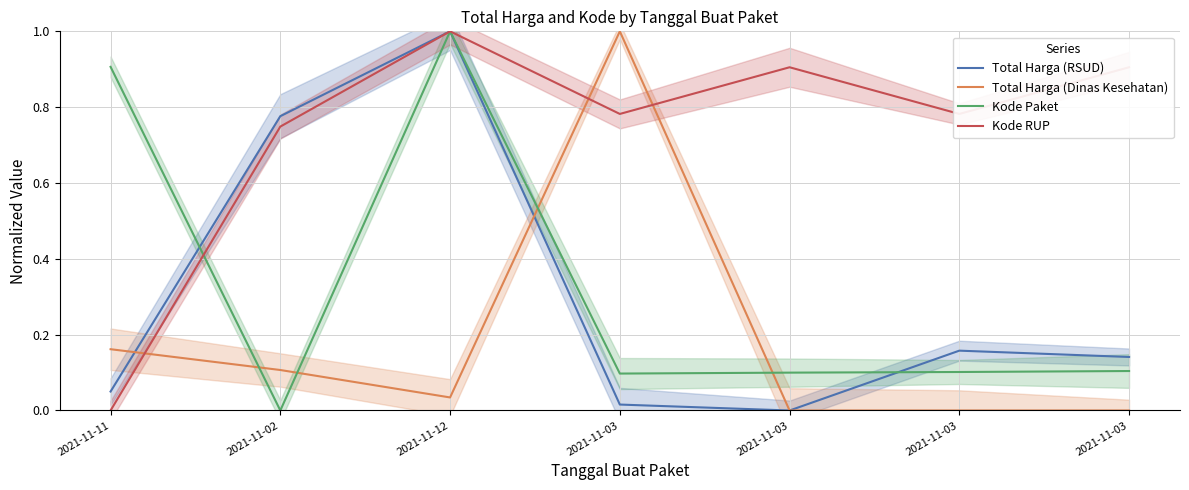

What is the greatest value displayed?

1.0